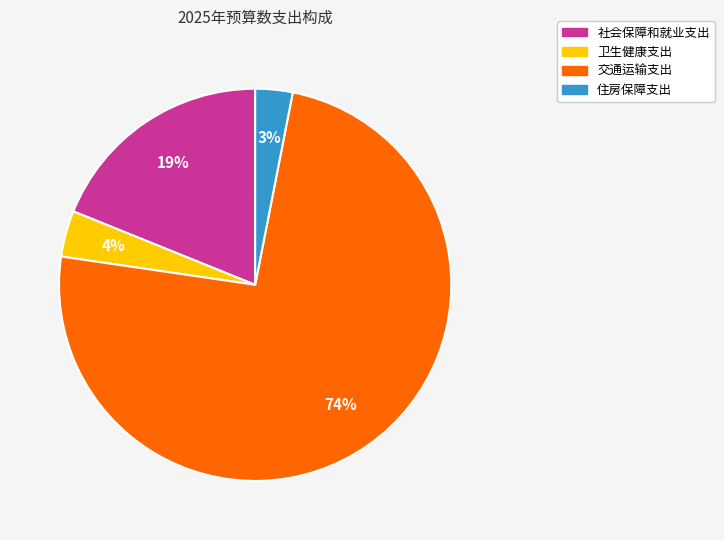

Is the sum of 住房保障支出 and 卫生健康支出 greater than half?

No